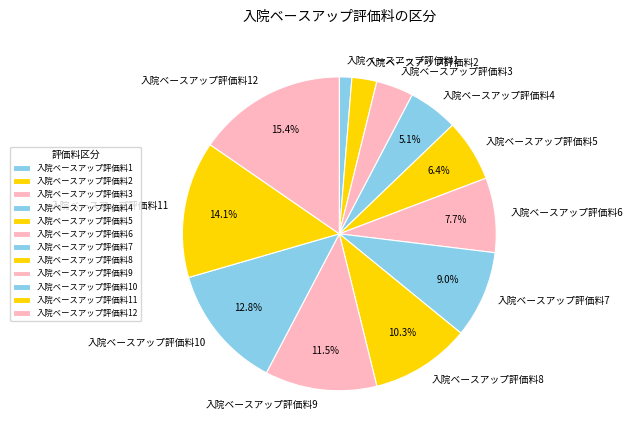

What percentage is the 入院ベースアップ評価料1 slice, to the nearest percent?

1%